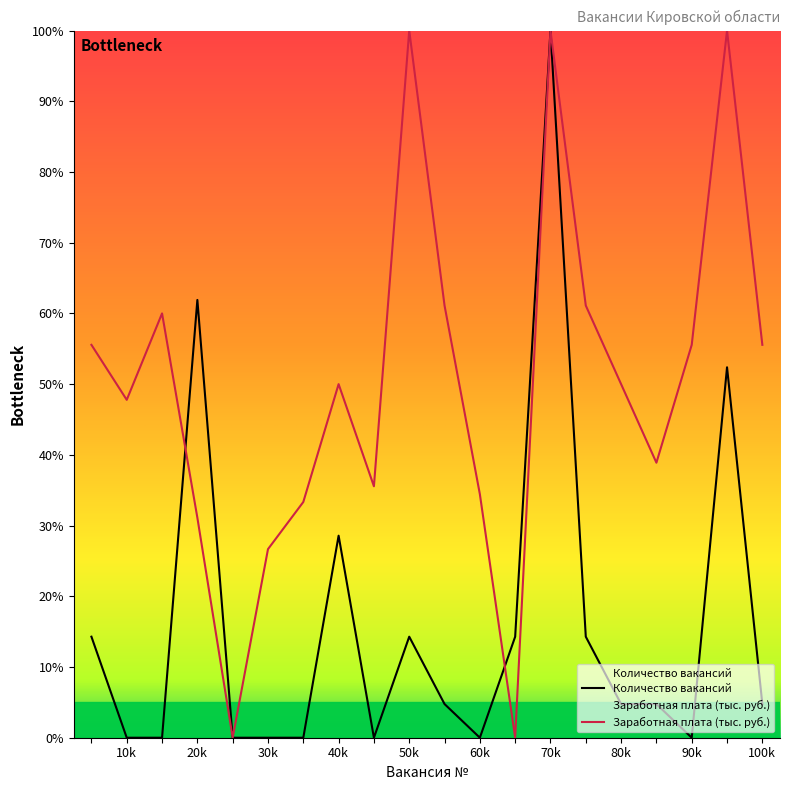

Where does the Заработная плата (тыс. руб.) series first go above 50?

1